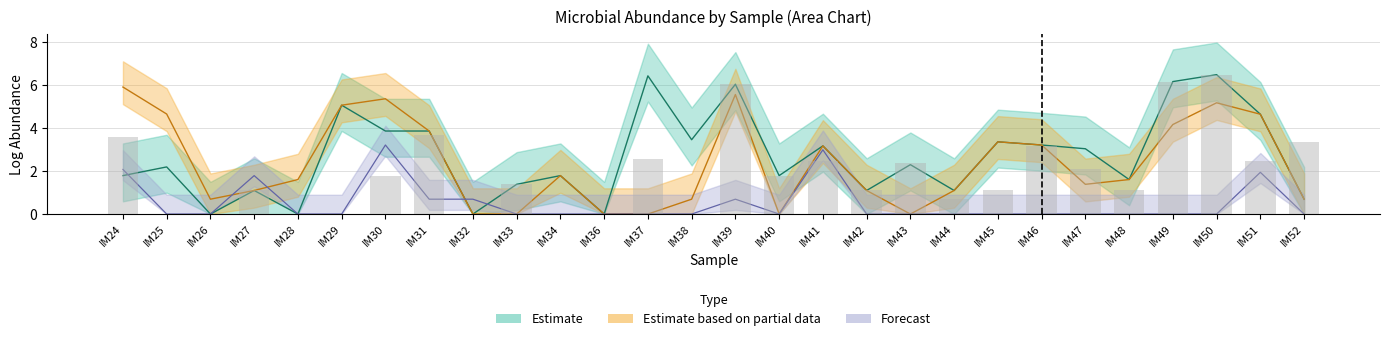

At which label is IM50 closest to 2?

IM34